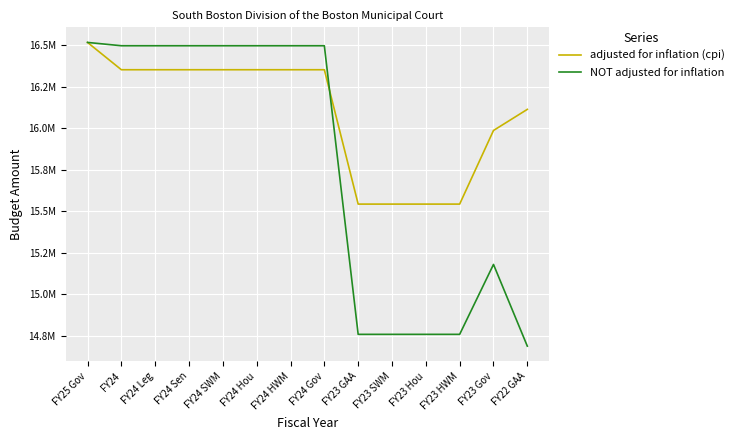

What position from the left is FY24 HWM?

7